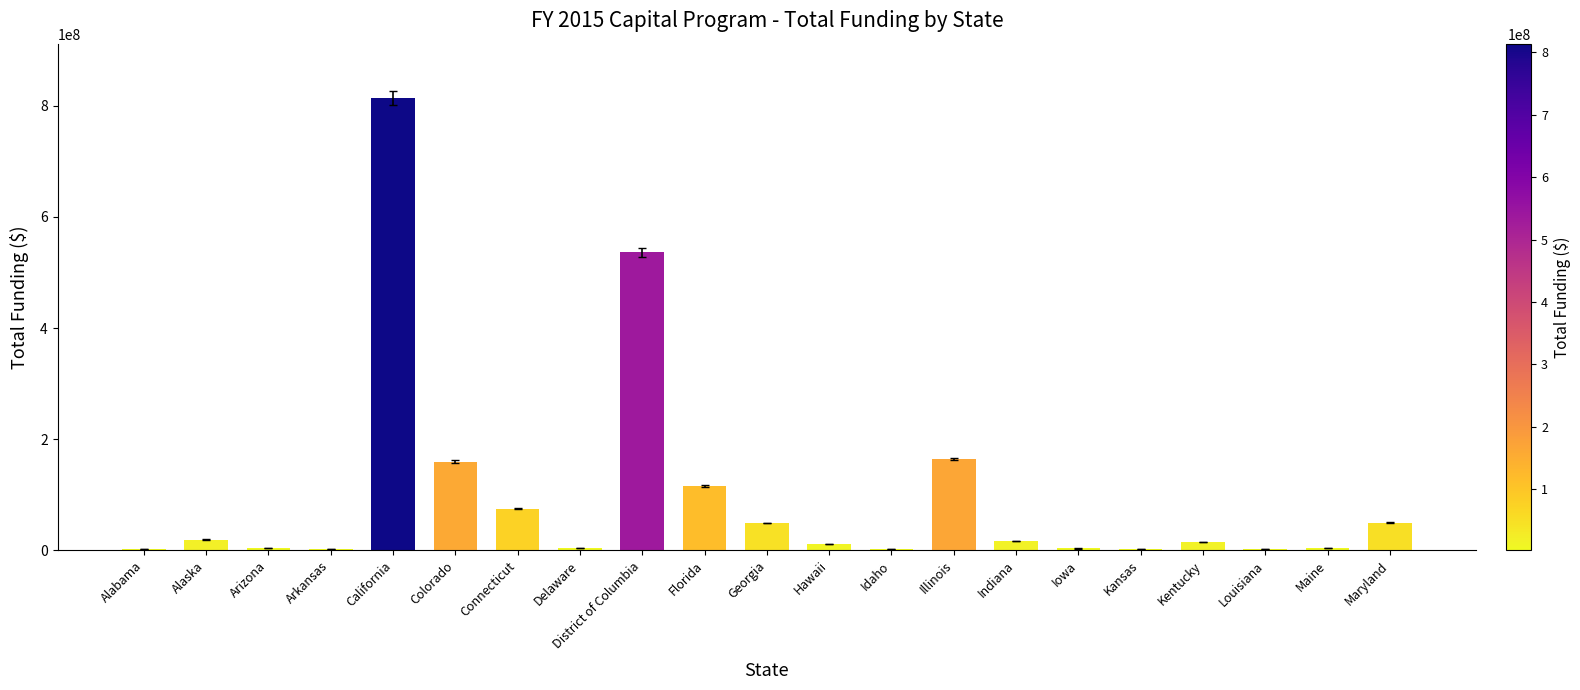

How many data points does each series have?

21